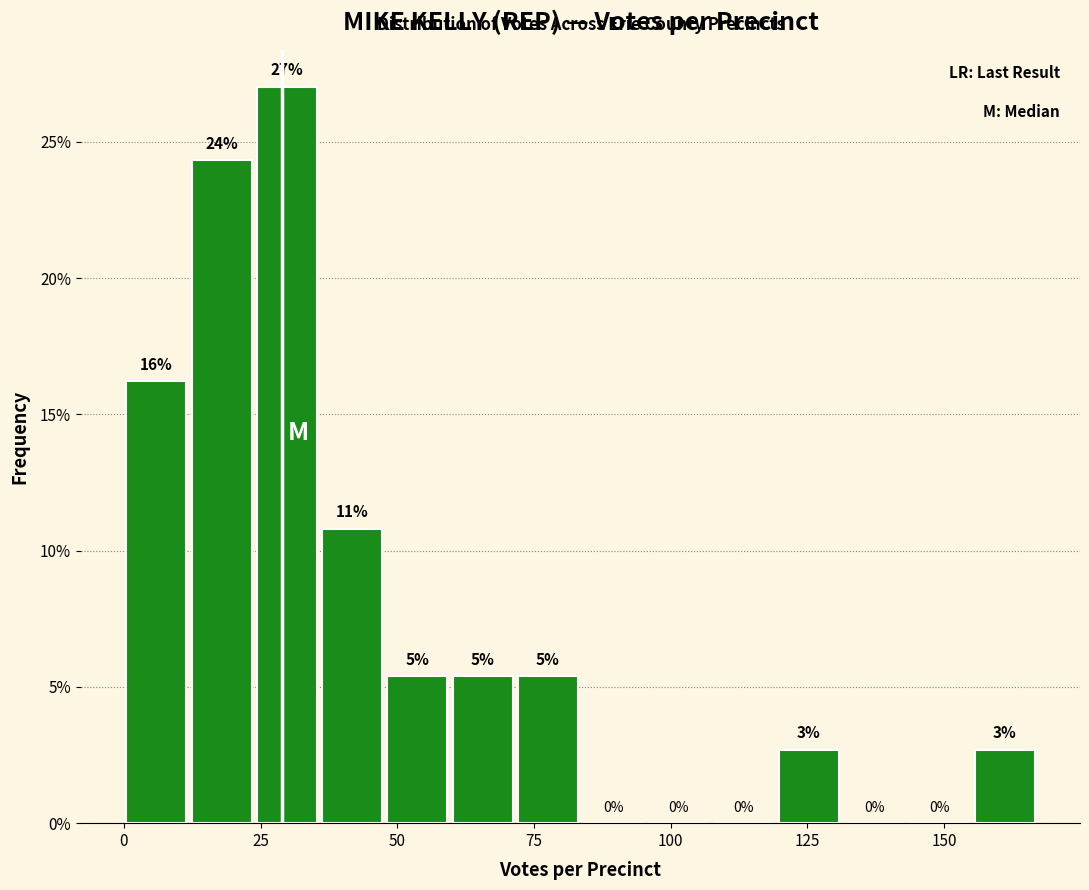

Read against the x-axis, roughly where is the centre of the tallest bar?

30